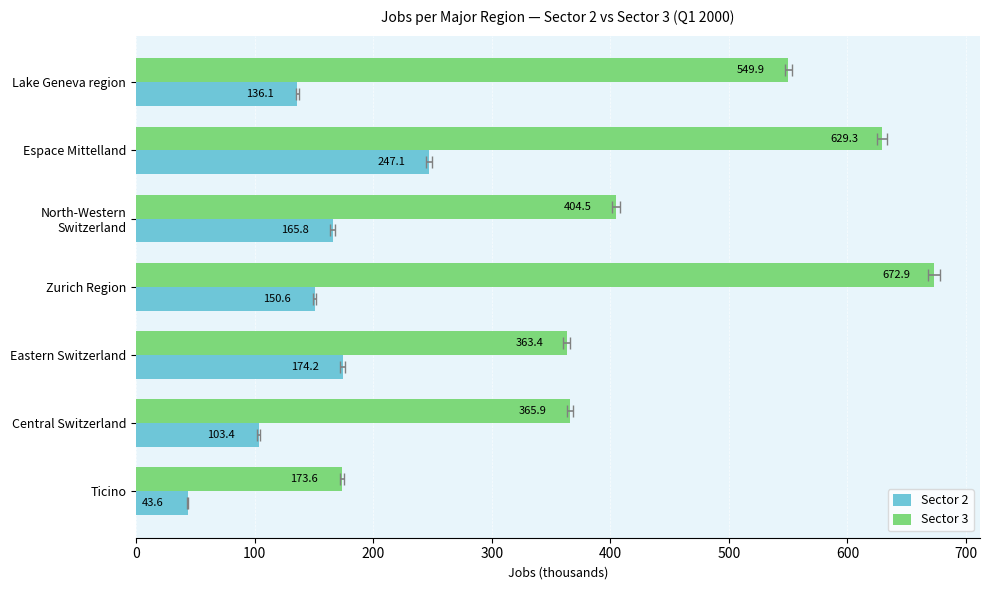

What is the value of the Sector 3 bar at the 5th from the left?

363.4